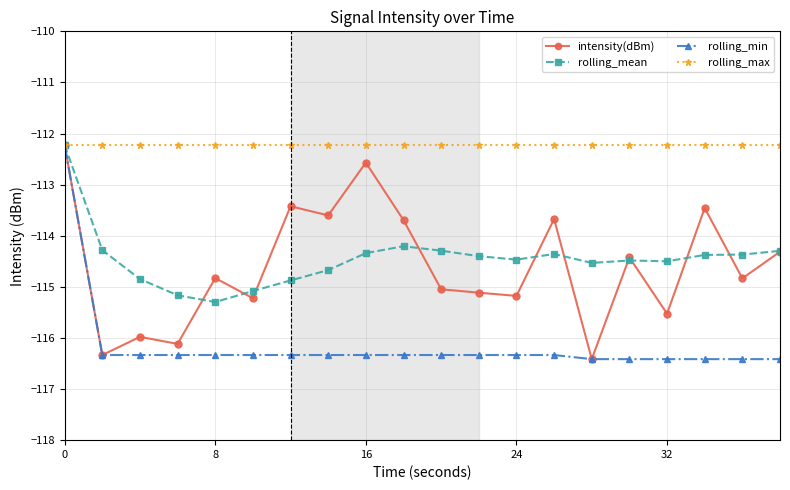

Which series has the largest total across all categories?

rolling_max